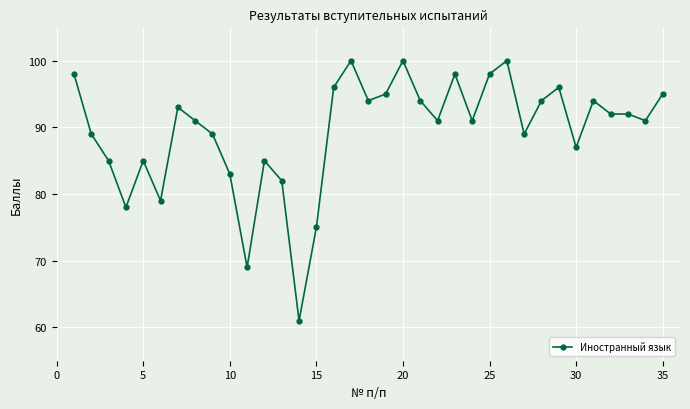

What is the smallest value displayed?

61